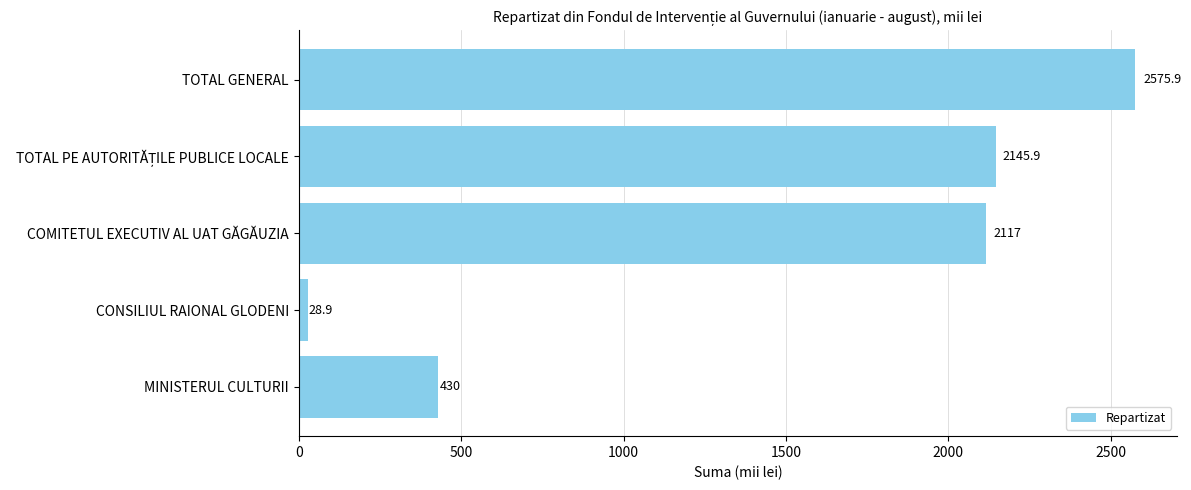

How many values are below 2117?

2